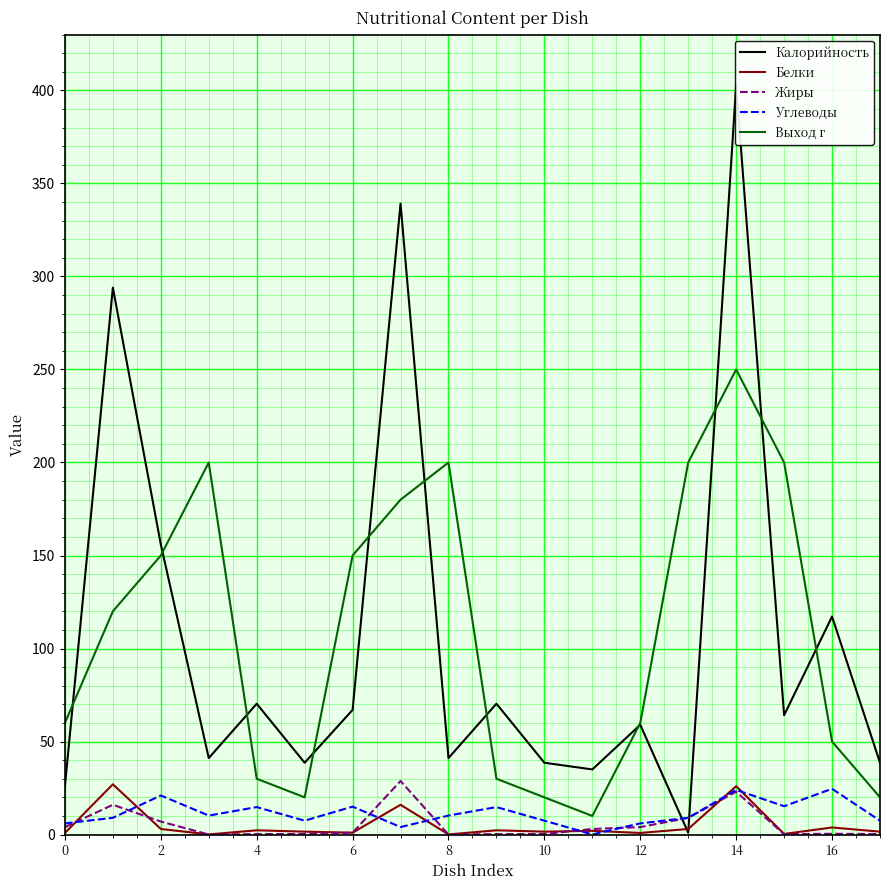

Is the value of Выход г at 17 greater than the value of Белки at 10?

Yes